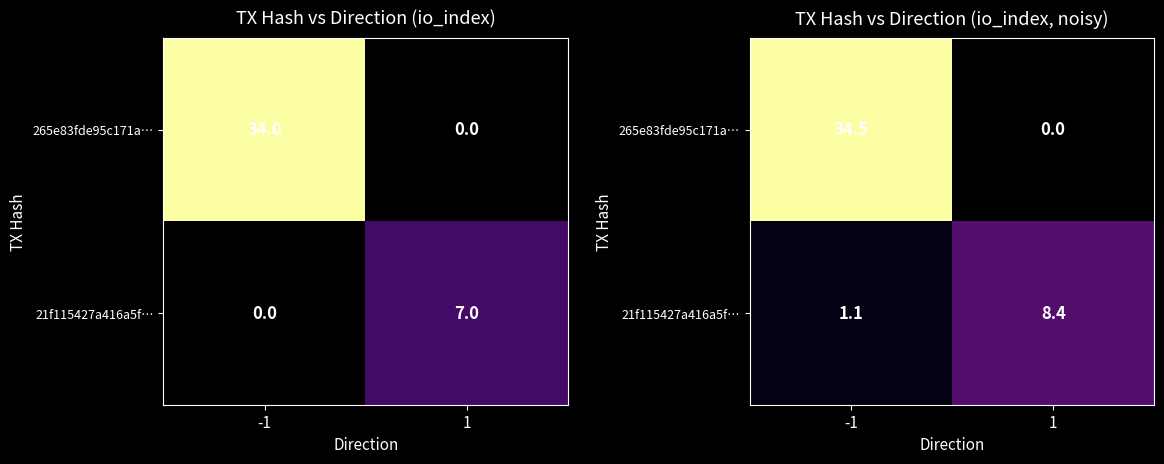

How many distinct data groups are displayed?

2